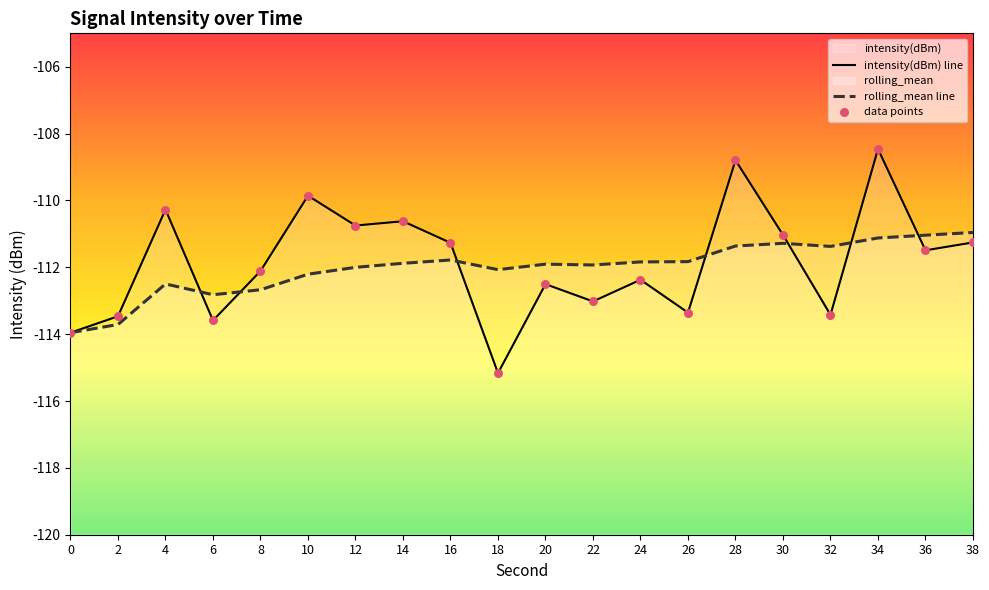

At how many categories does at least one series exceed -109?

2